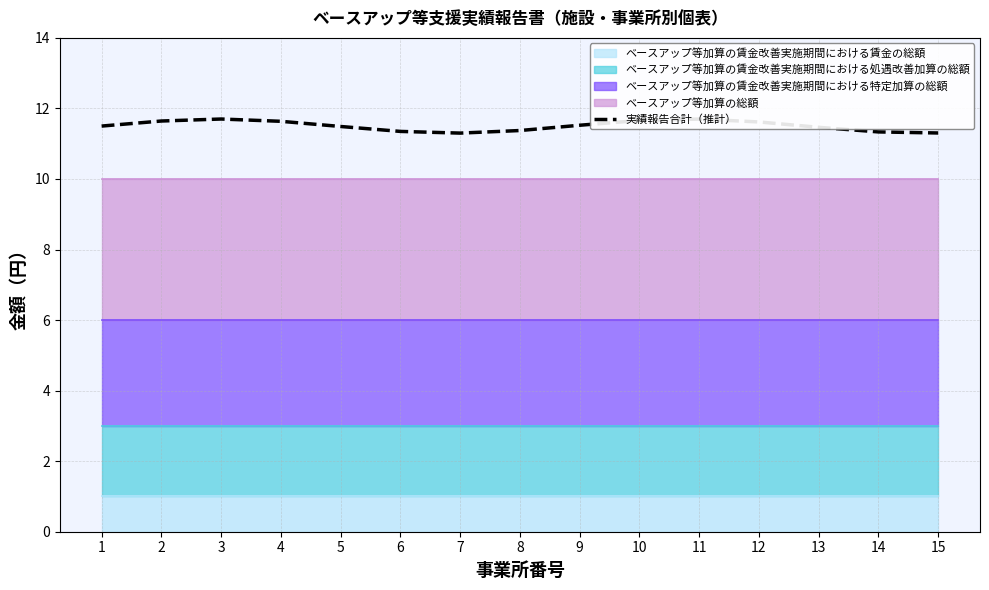

What is the ratio of the value at 7 to the value at 8?

1.0